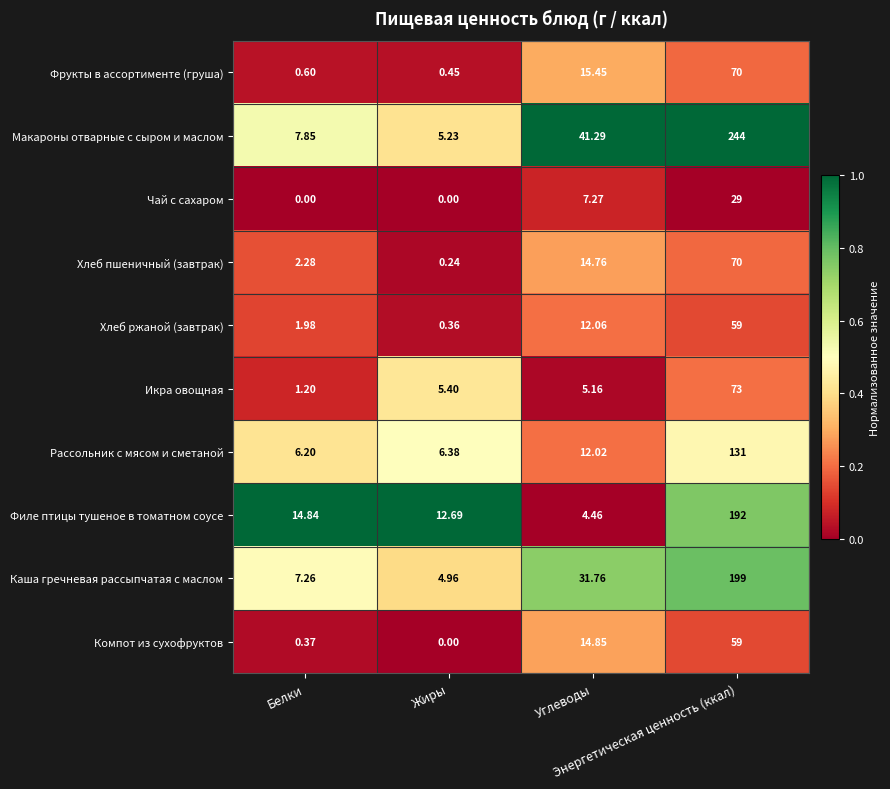

At how many categories does at least one series exceed 0?

4